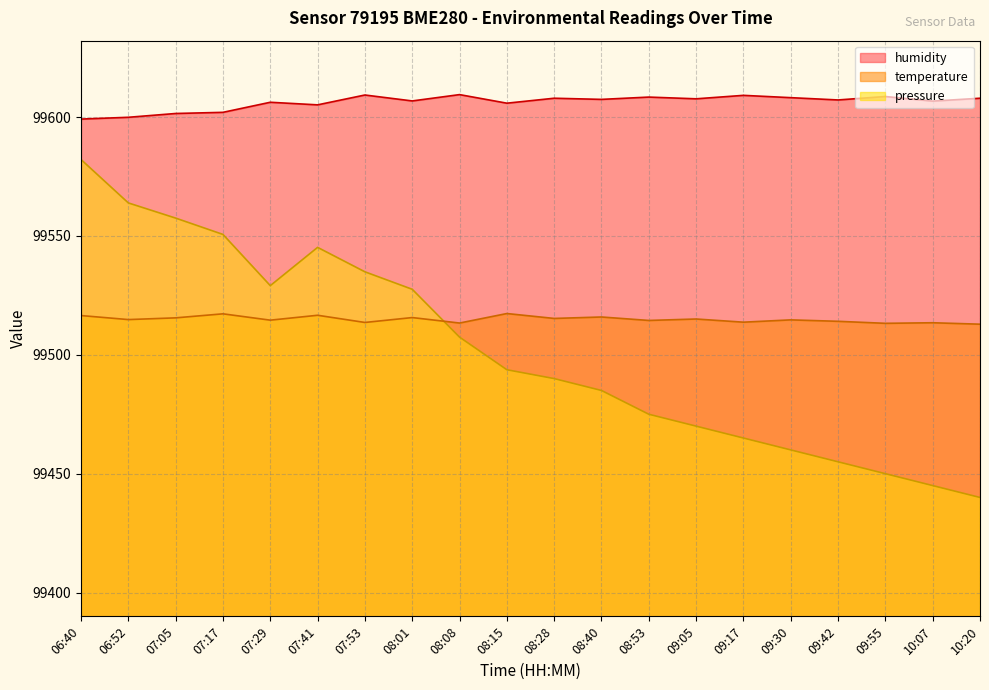

True or false: temperature and humidity intersect in this chart.

False